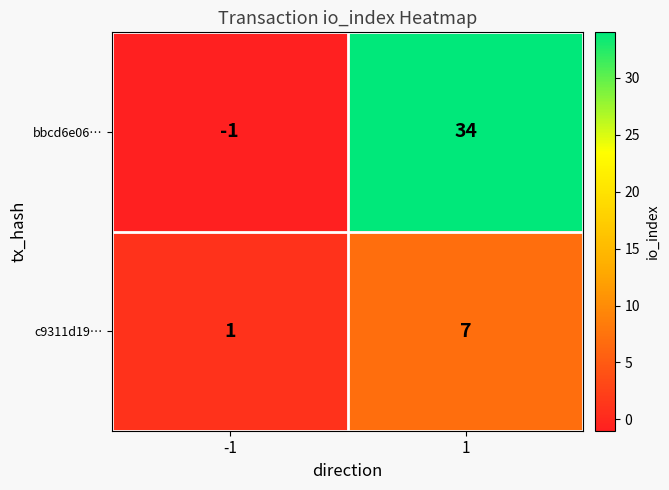

At -1, list the series in order from largest to smallest.

c9311d19…, bbcd6e06…